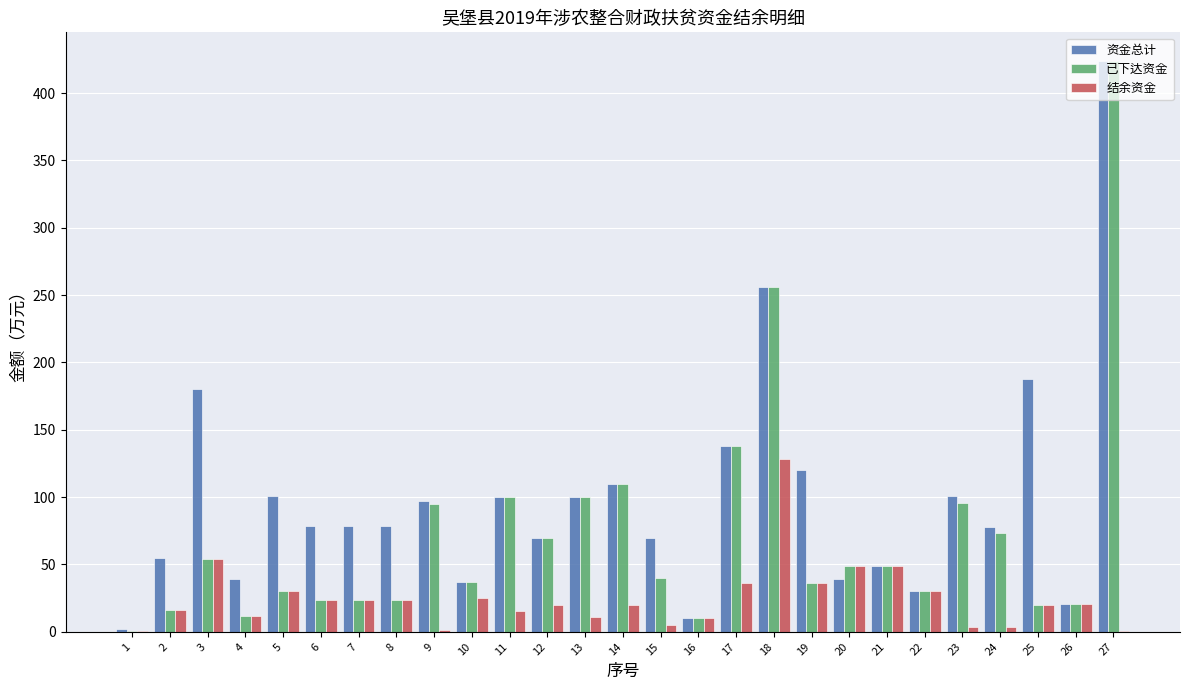

Are the bars horizontal?

No